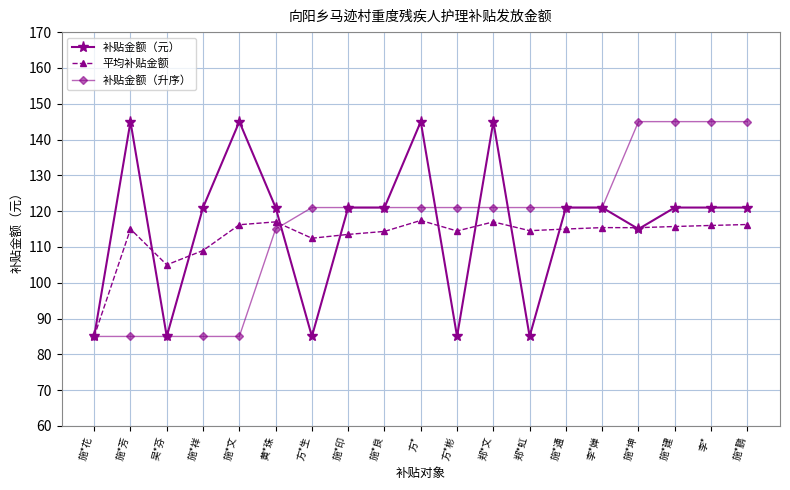

What is the maximum value shown in the chart?

145.0